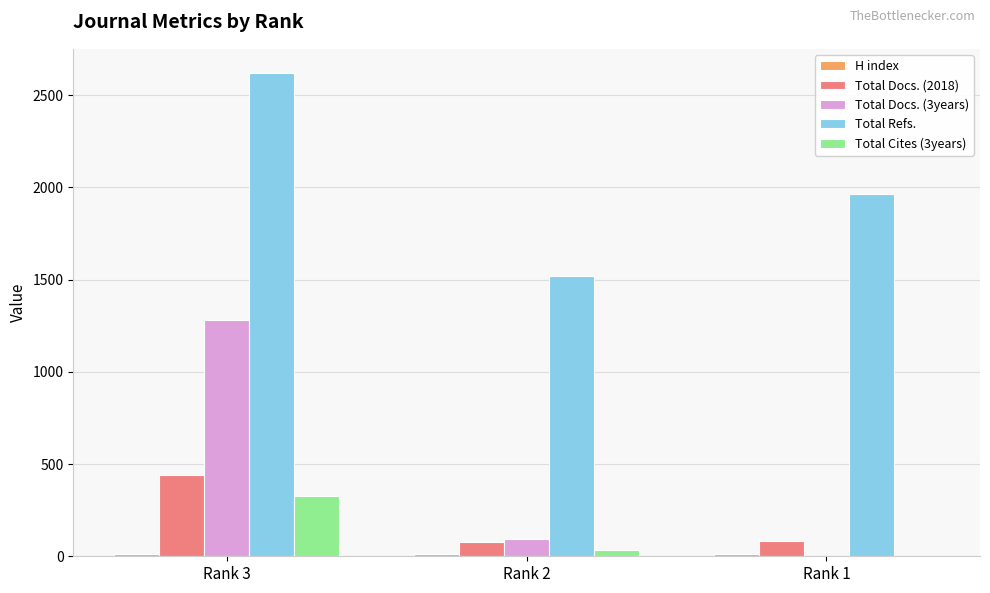

Which series has the largest total across all categories?

Total Refs.